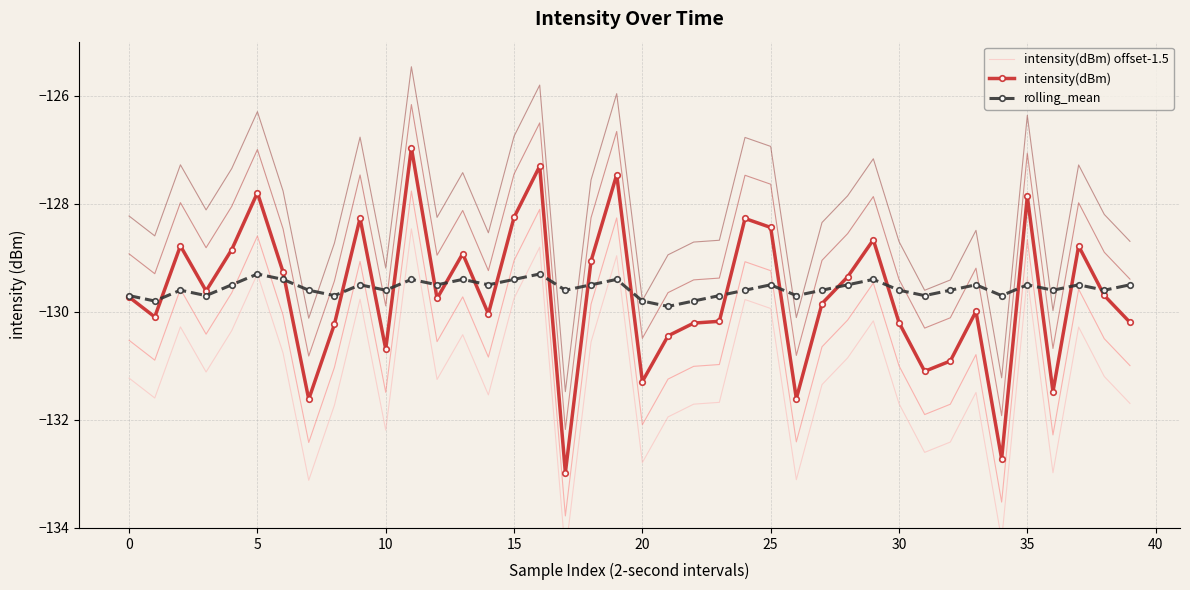

What is the lowest value of the intensity(dBm) series?

-133.0